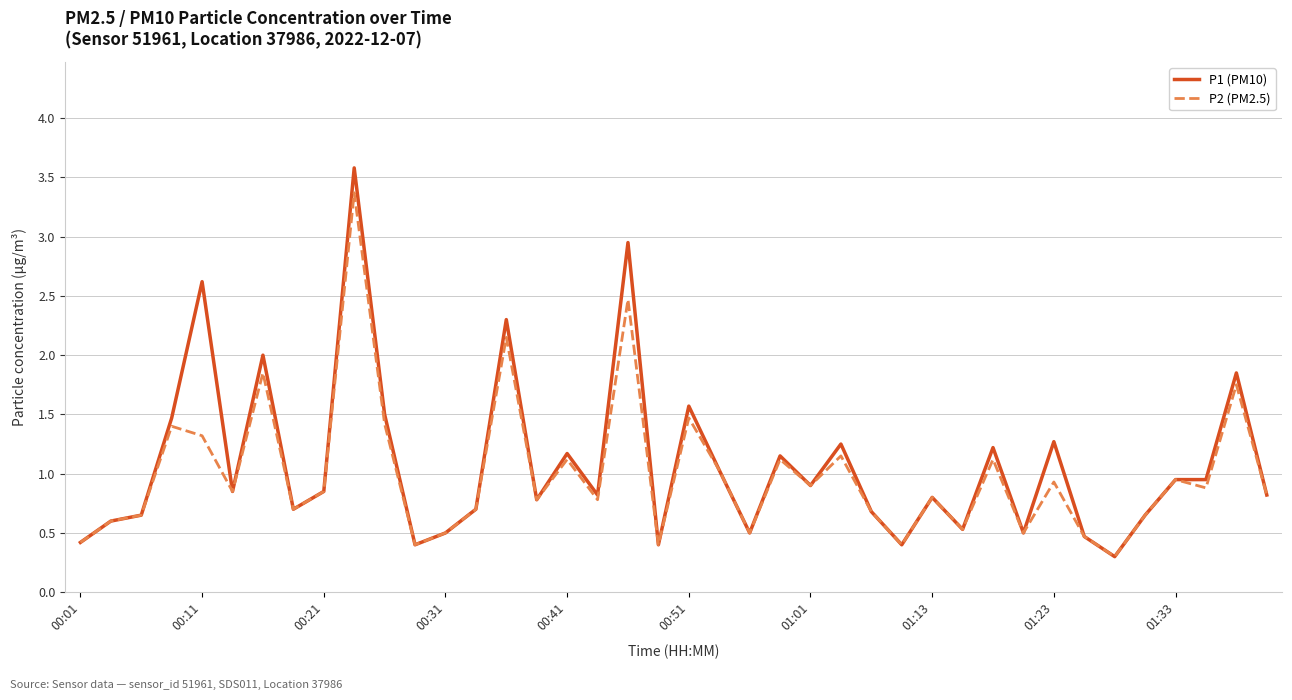

What is the maximum value shown in the chart?

3.6